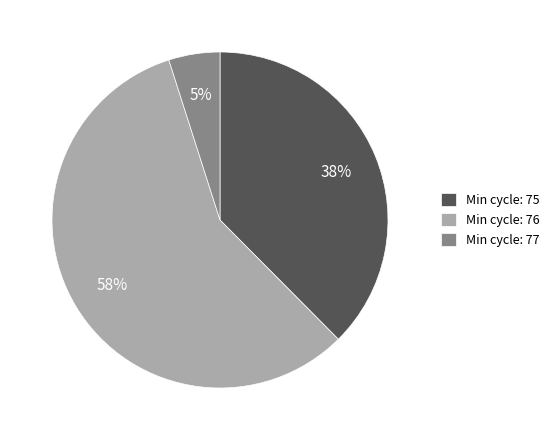

The Min cycle: 75 slice represents 38% of the pie. True or false?

True